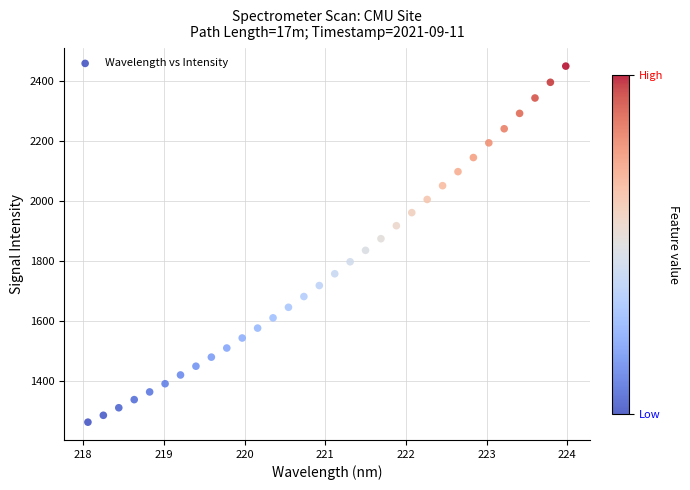

What is the range of Y values (max minus min)?

1187.0